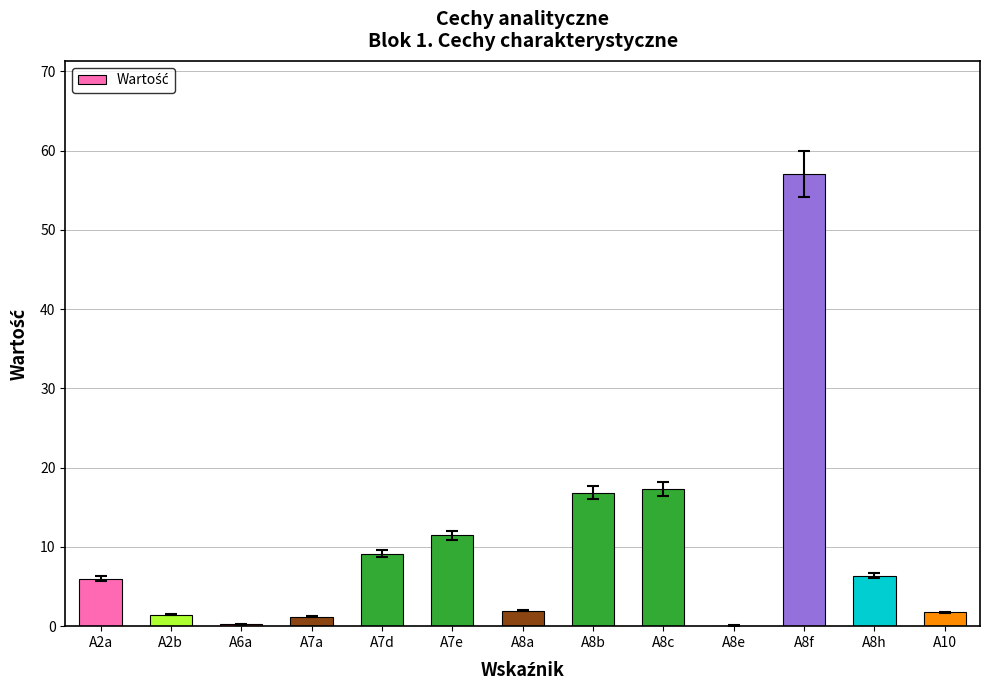

Which has a higher value, A7e or A7d?

A7e